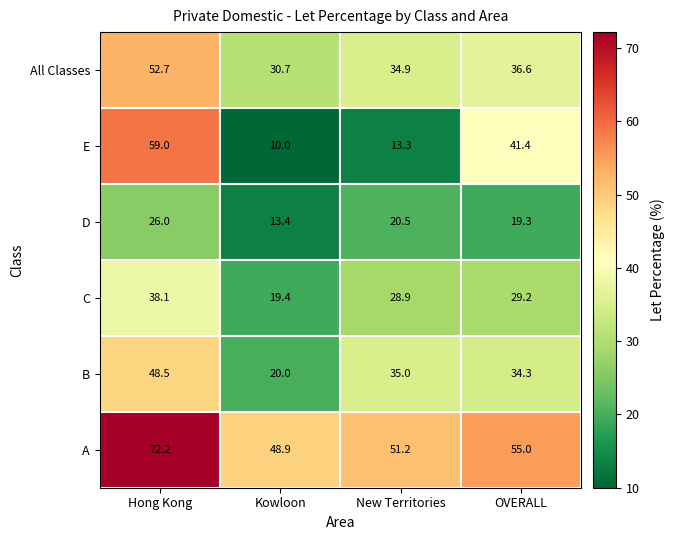

Where does the All Classes series first go above 36?

Hong Kong